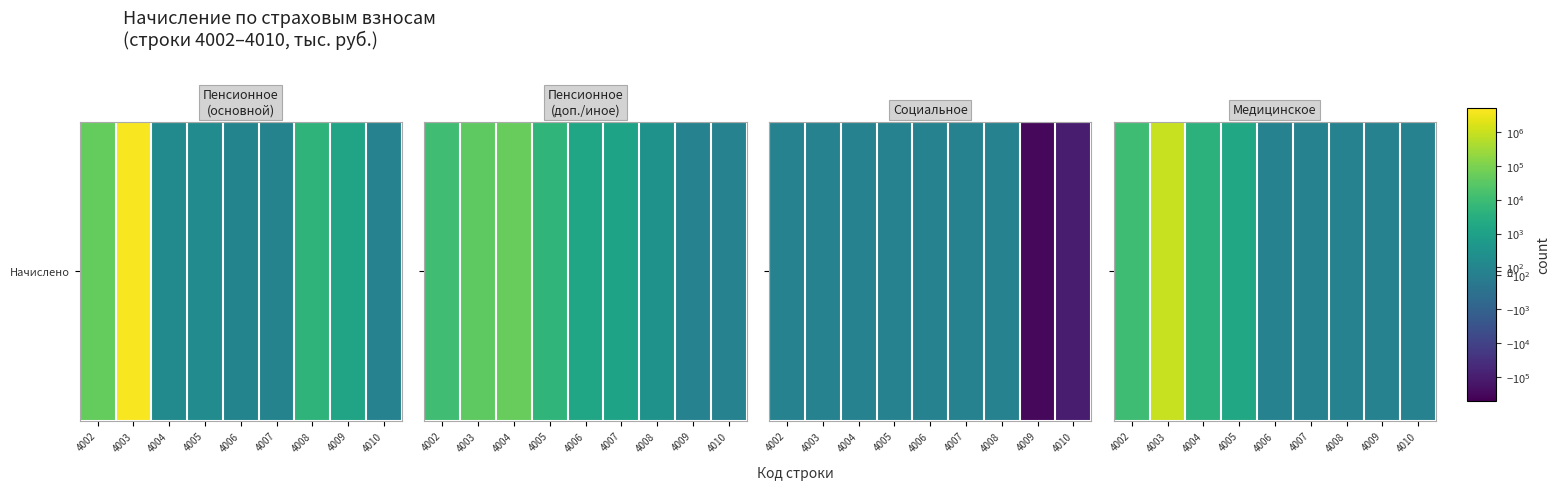

How many categories are shown in the chart?

9